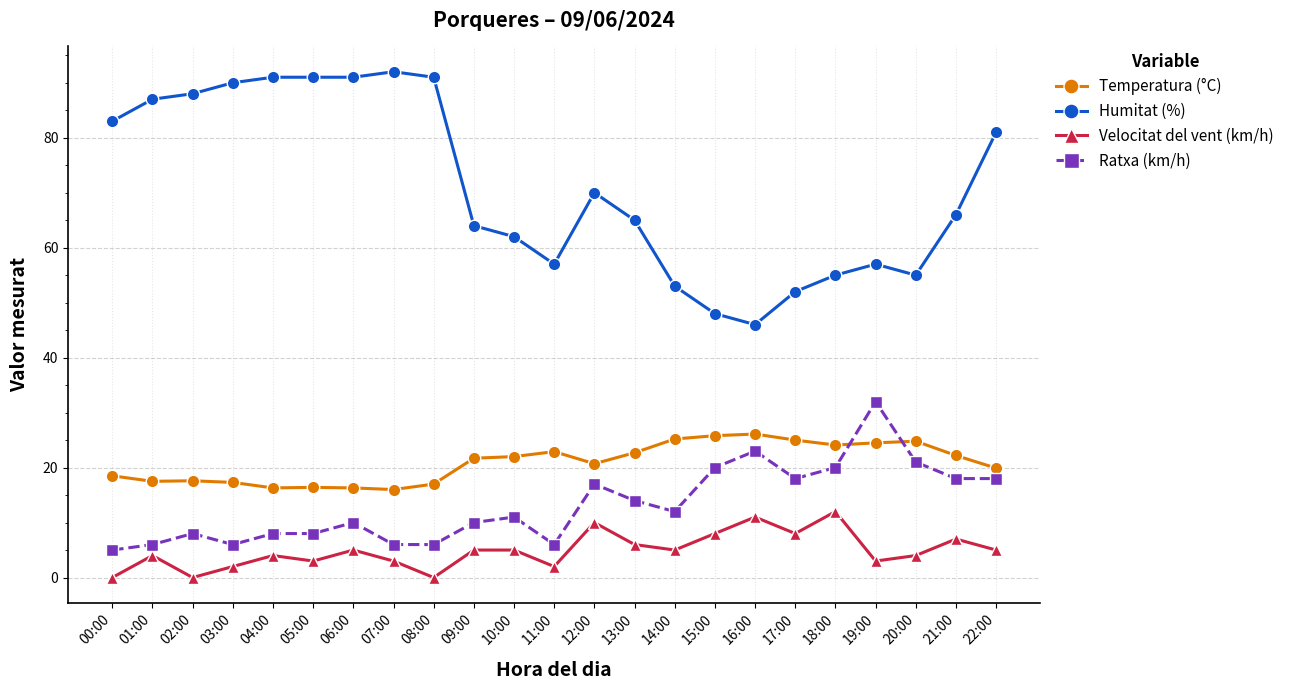

Rank the series by their maximum value, from highest to lowest.

Humitat (%), Ratxa (km/h), Temperatura (°C), Velocitat del vent (km/h)